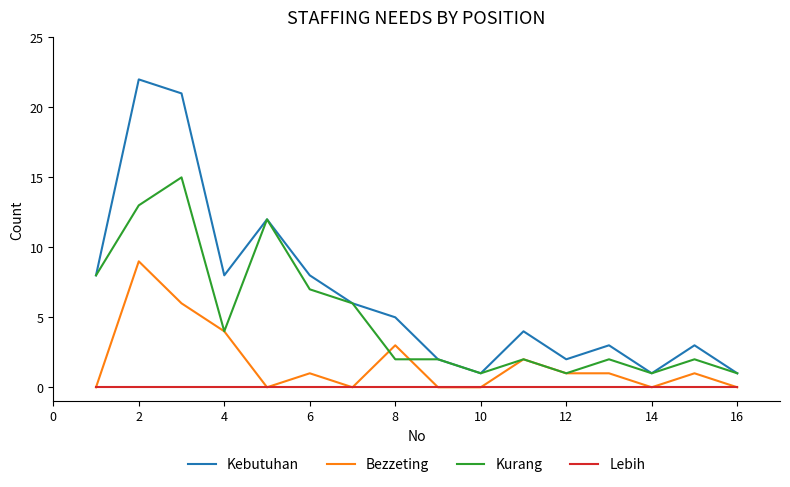

Rank the series by their average value, from lowest to highest.

Lebih, Bezzeting, Kurang, Kebutuhan